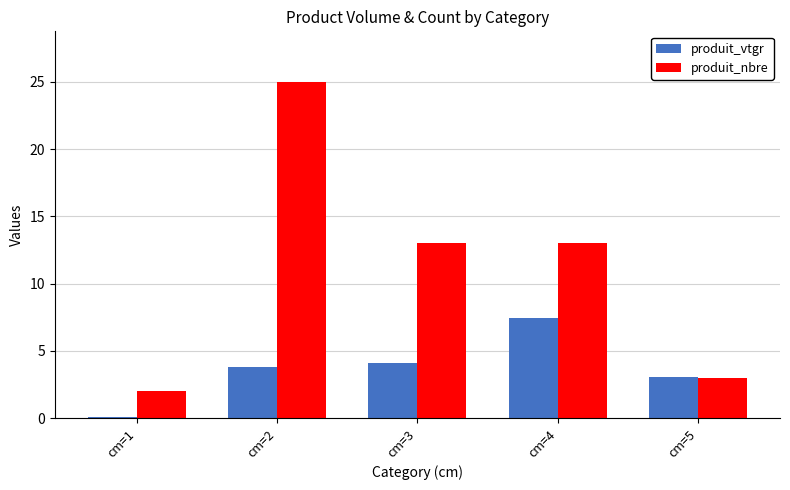

Rank the series by their maximum value, from lowest to highest.

produit_vtgr, produit_nbre